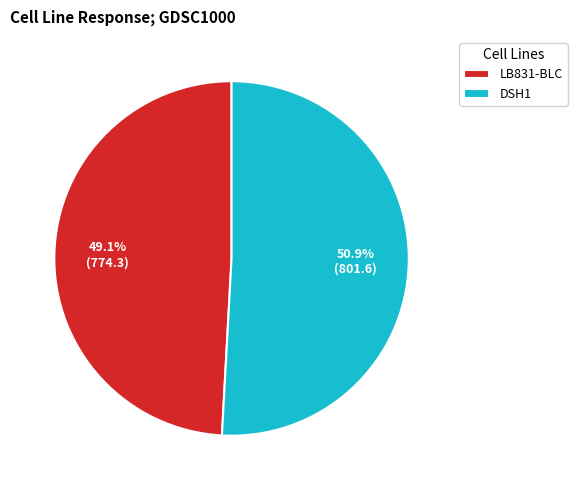

What is the largest slice in the pie chart?

DSH1